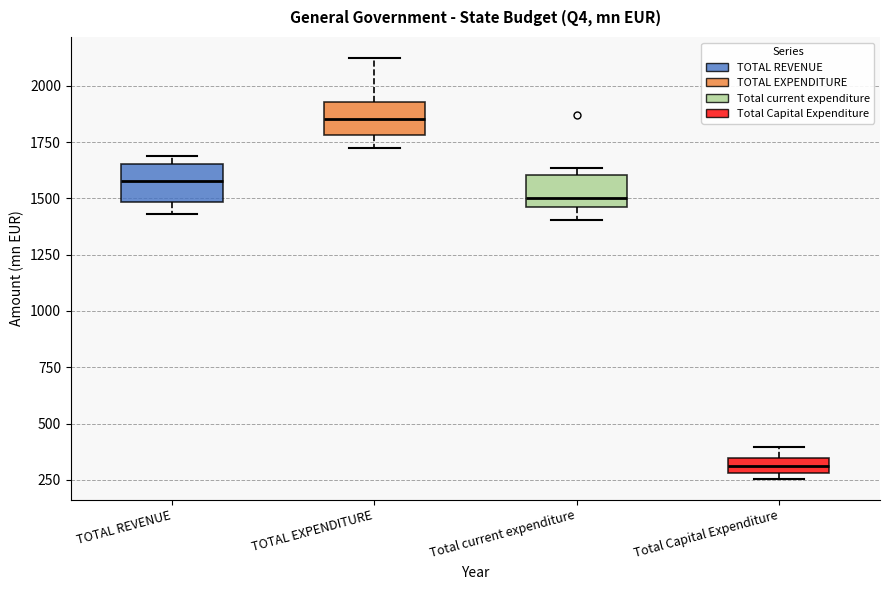

Which box's median line is the lowest?

Total Capital Expenditure